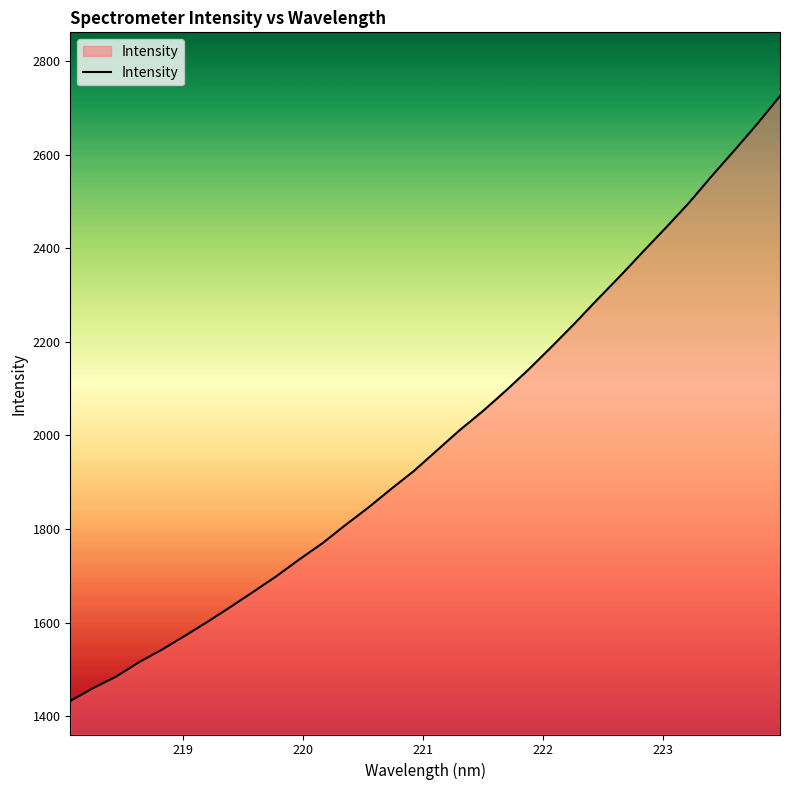

True or false: the data has more than 0 interior local peaks.

False